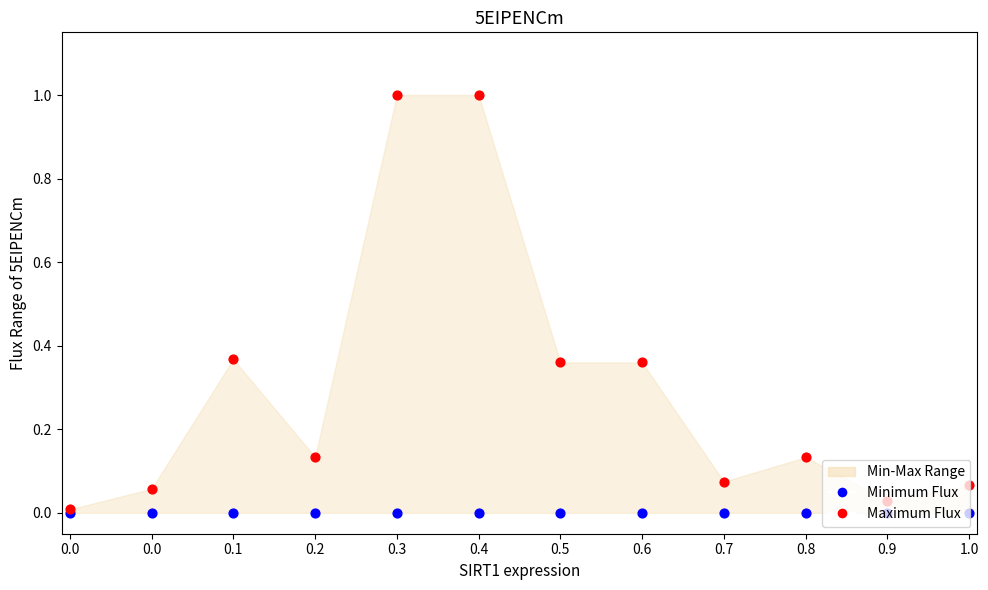

Which series reaches the maximum Y coordinate?

Maximum Flux